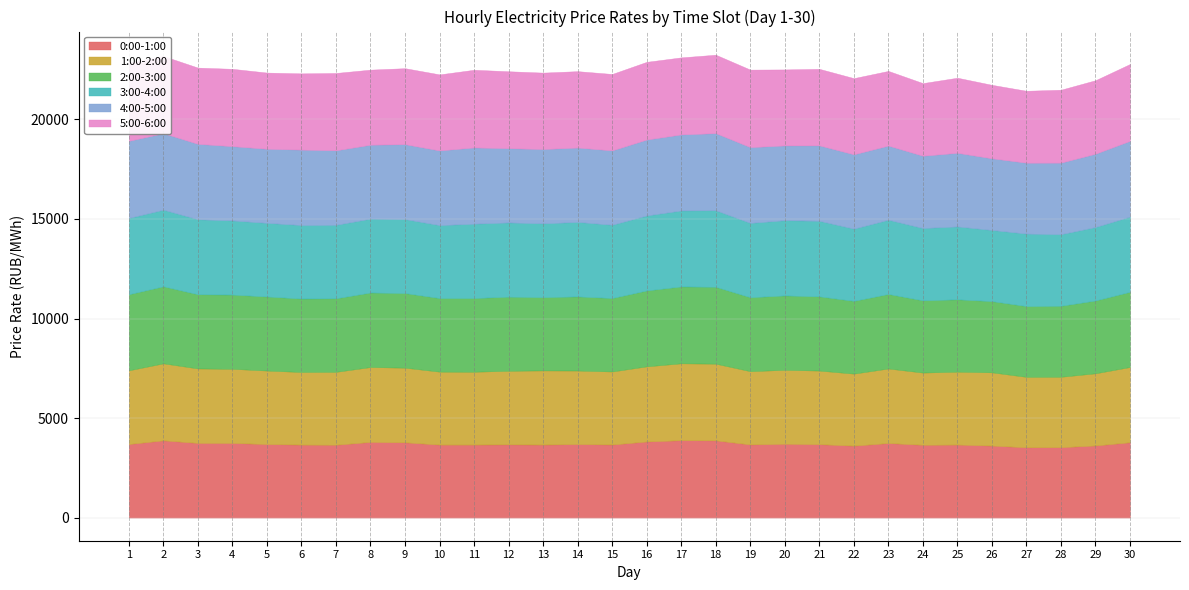

Where is the first local maximum for 4:00-5:00?

6